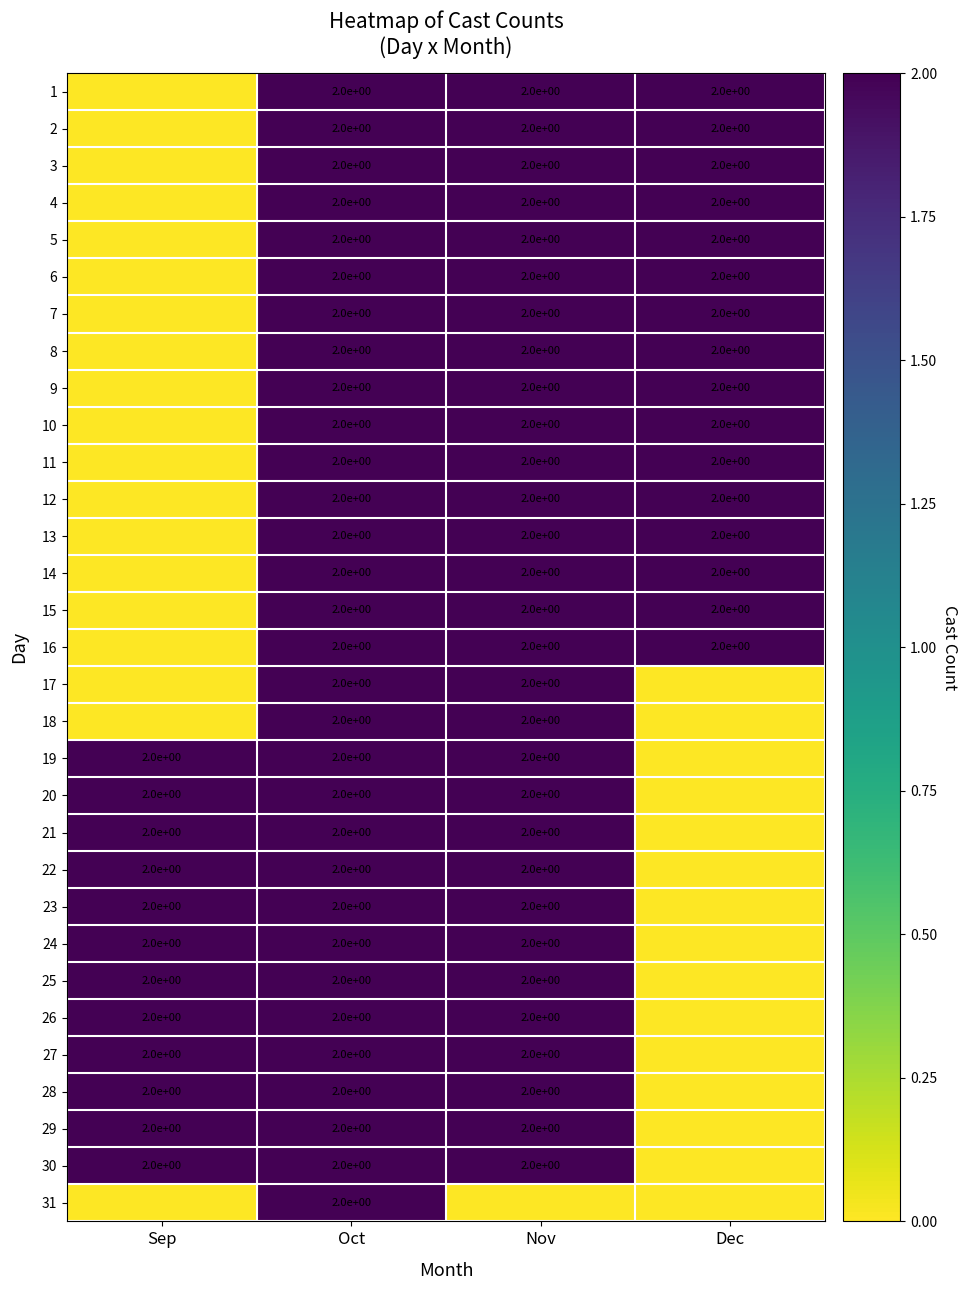

Is it true that 15 equals 3 at Oct?

False